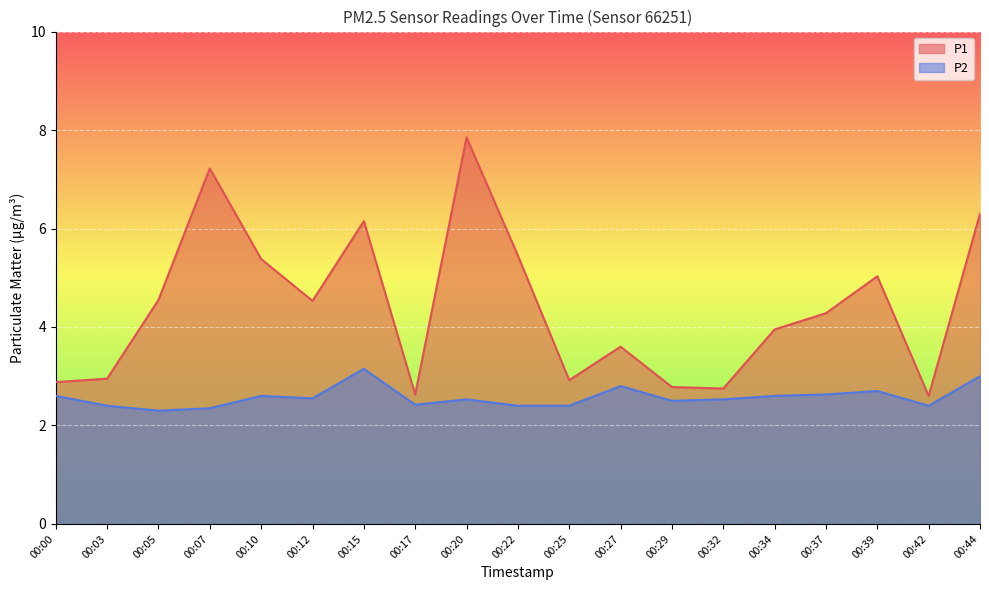

Does the chart display data point markers on the line(s)?

No